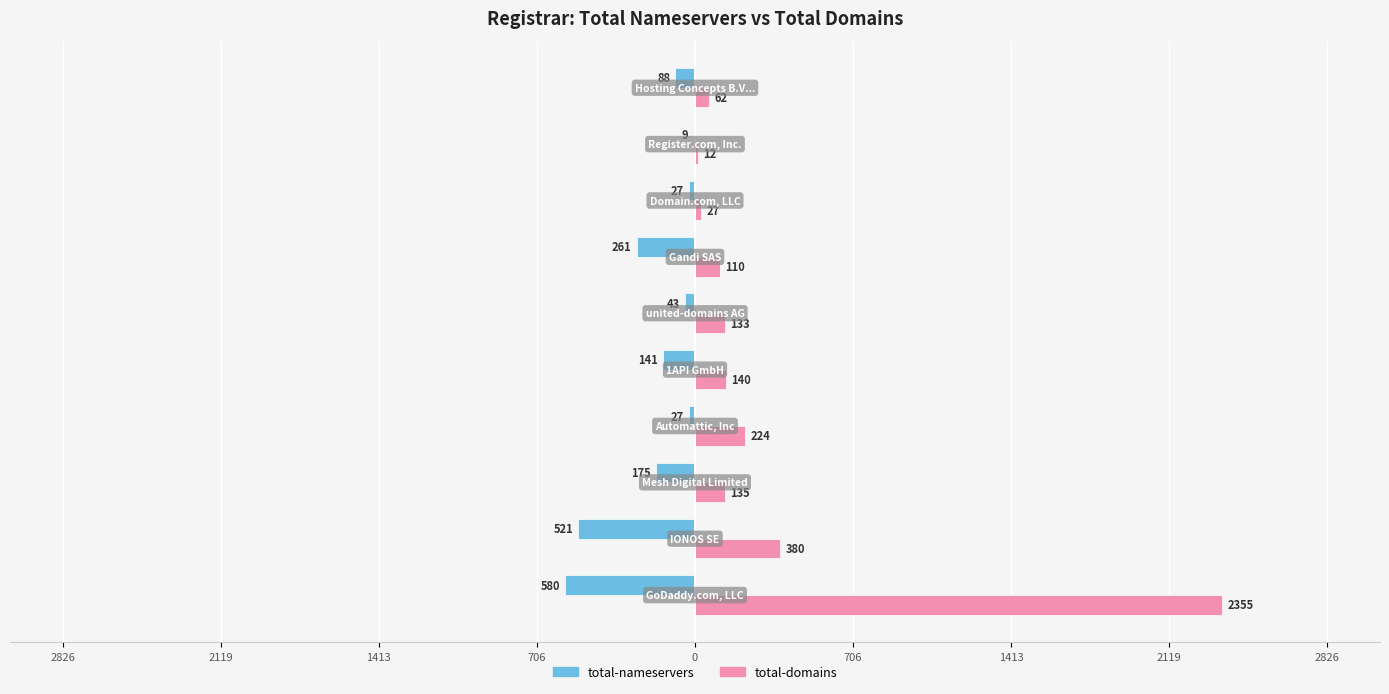

What is the maximum value shown in the chart?

2355